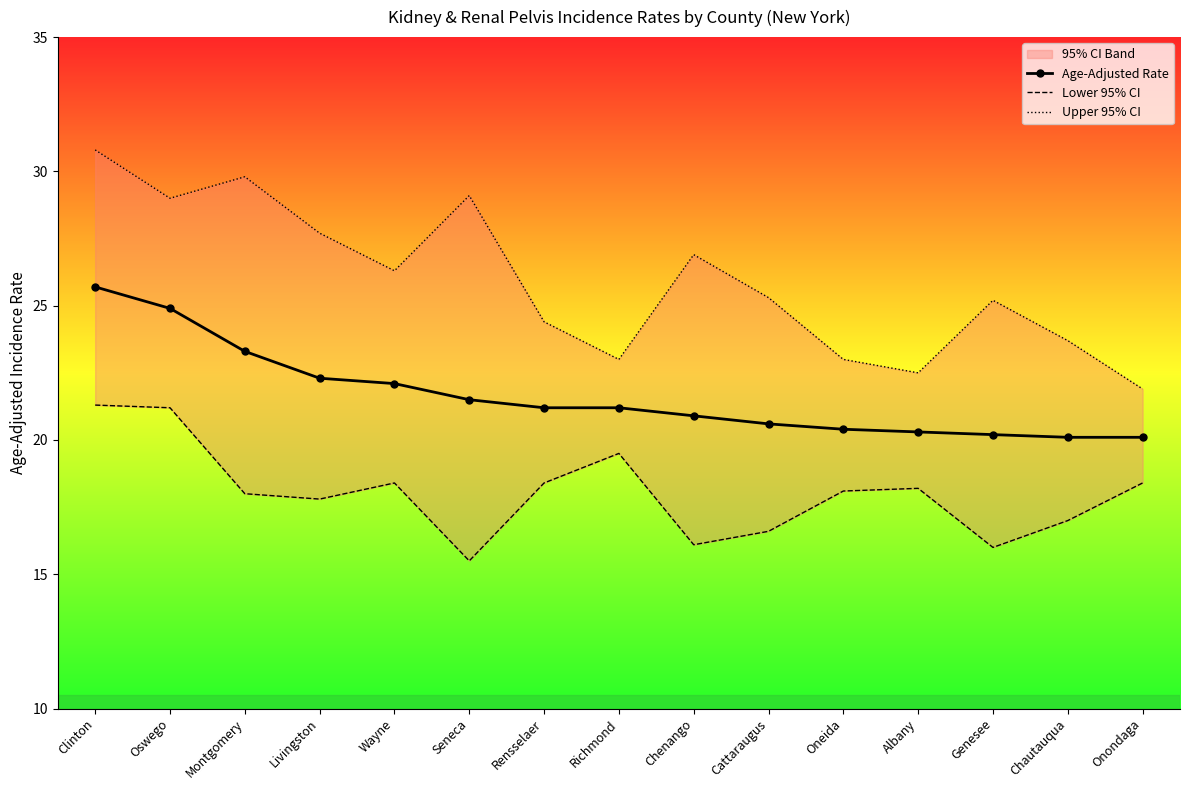

True or false: Age-Adjusted Rate has more than 1 interior local peaks.

False